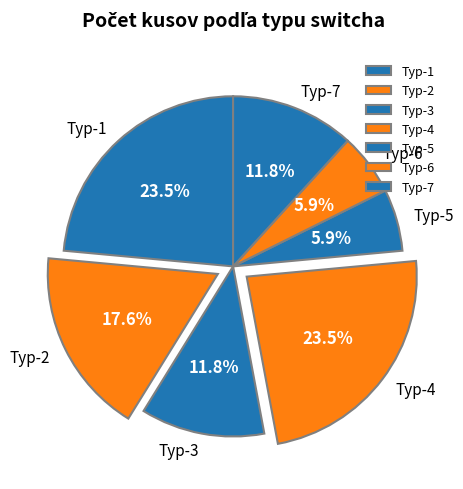

Between Typ-2 and Typ-1, which is larger?

Typ-1